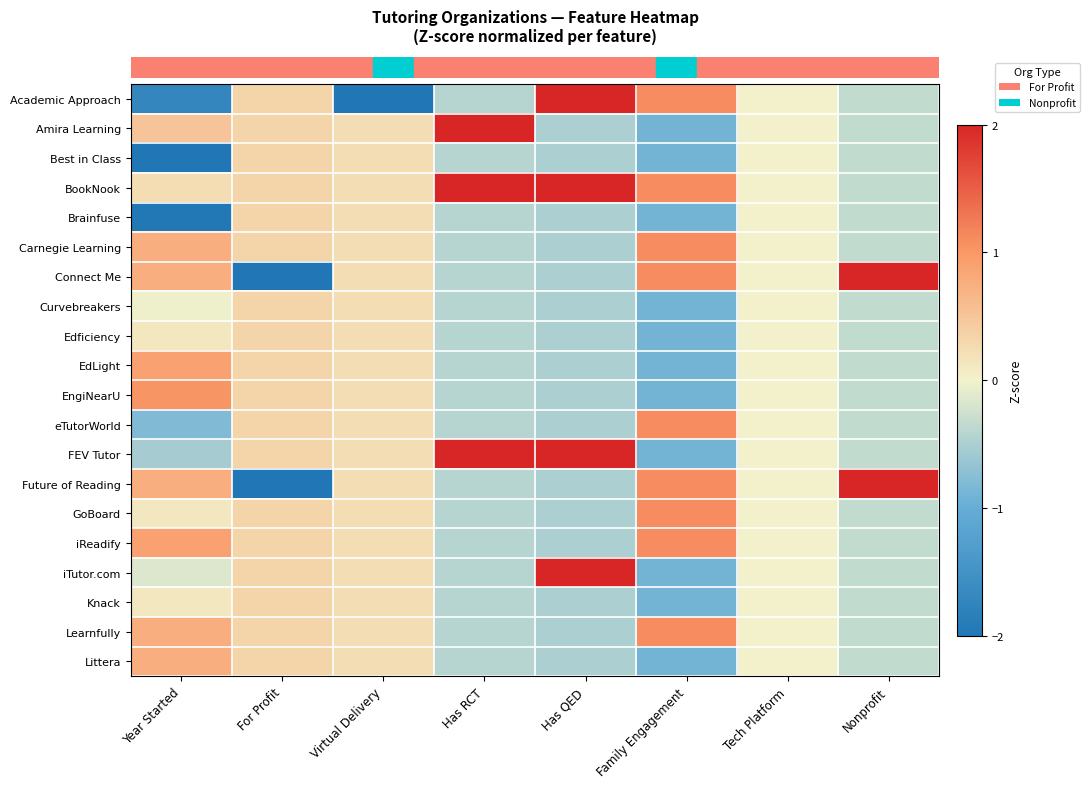

Between Family Engagement and Has RCT, which is larger?

Family Engagement